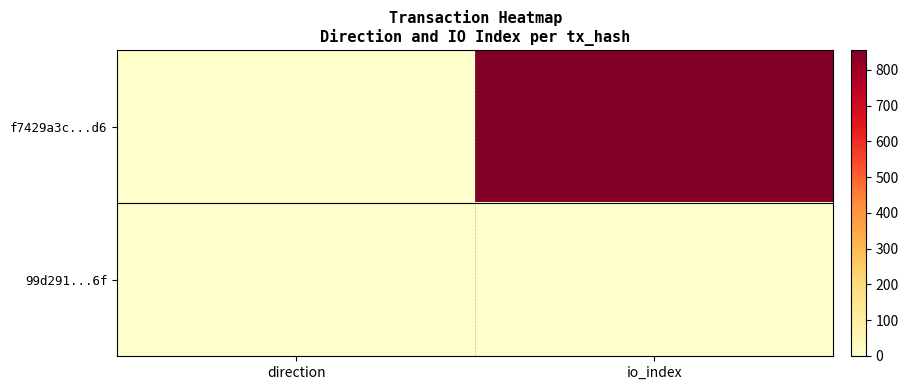

Reading right to left, what are all the values shown in this chart?

f7429a3c...d6: io_index=856	direction=-1
99d291...6f: io_index=1	direction=1